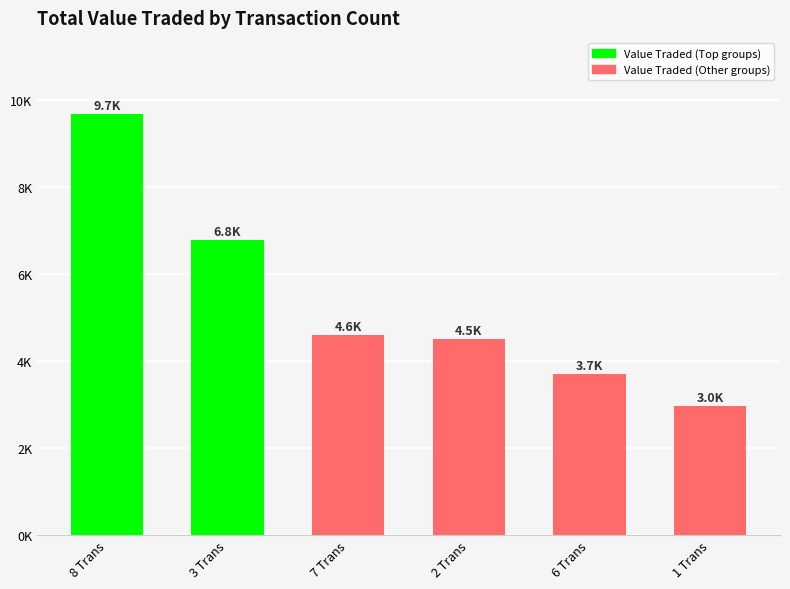

Does the chart contain stacked bars?

No